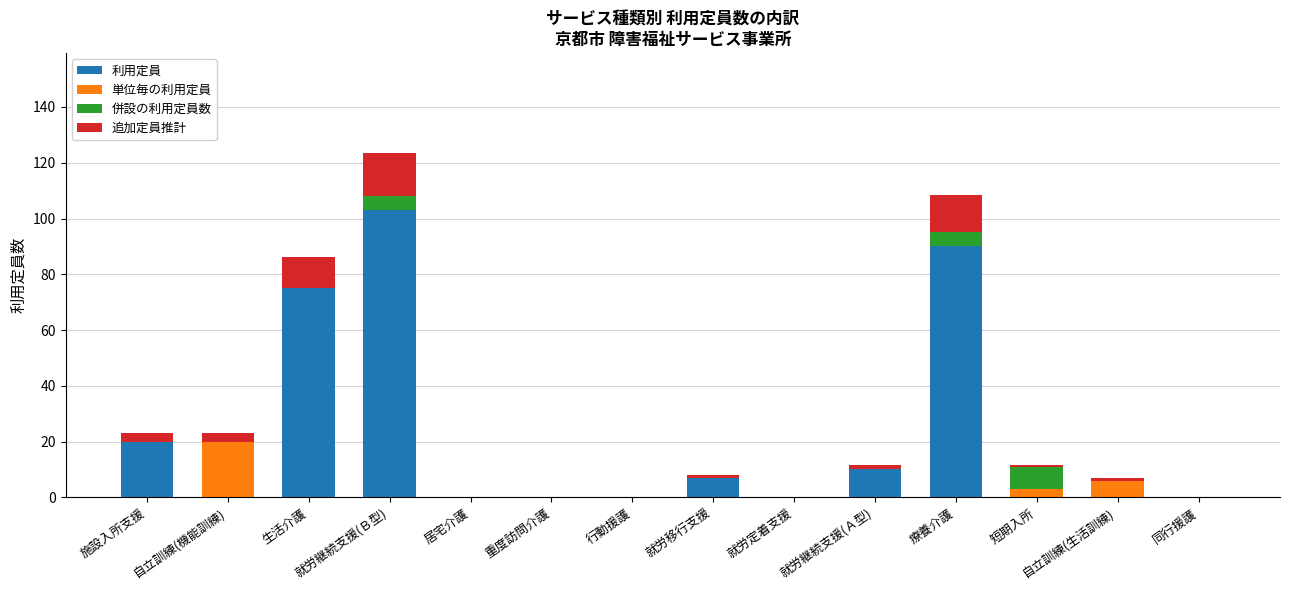

Which category has the highest value in the 利用定員 series?

就労継続支援(Ｂ型)